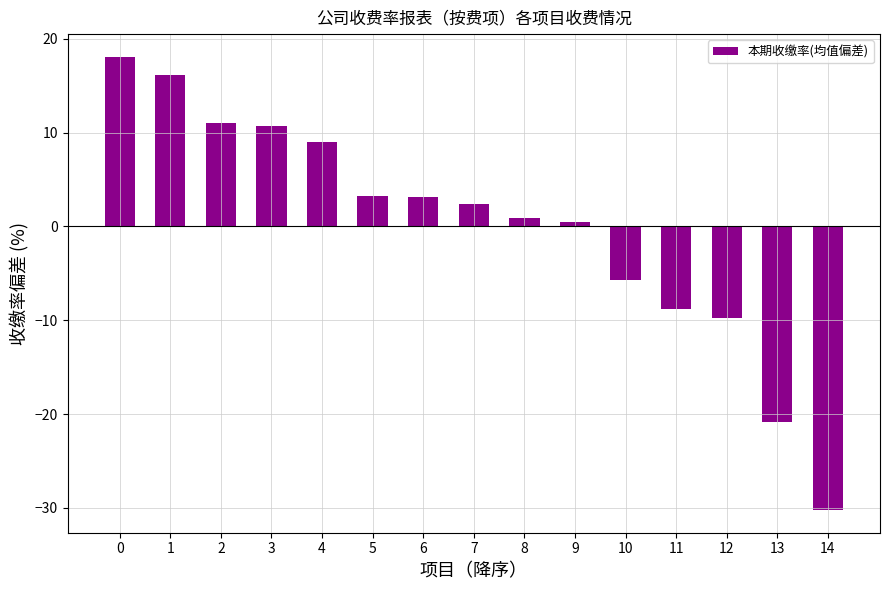

How many distinct data groups are displayed?

1